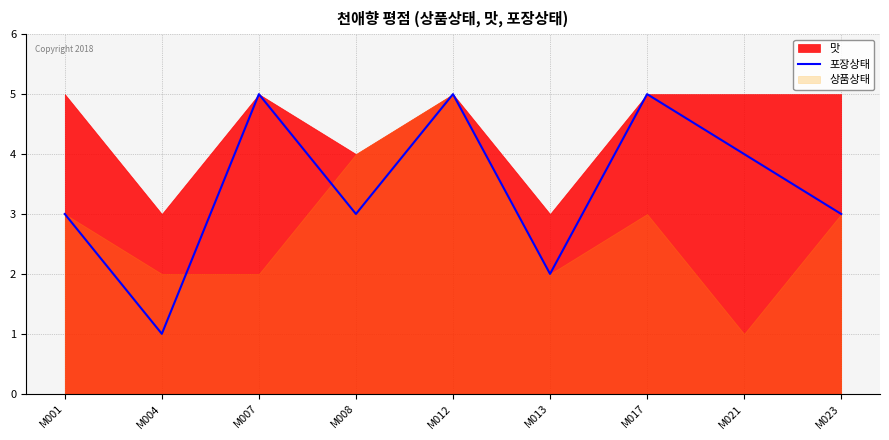

What is the difference between the maximum and minimum values?

4